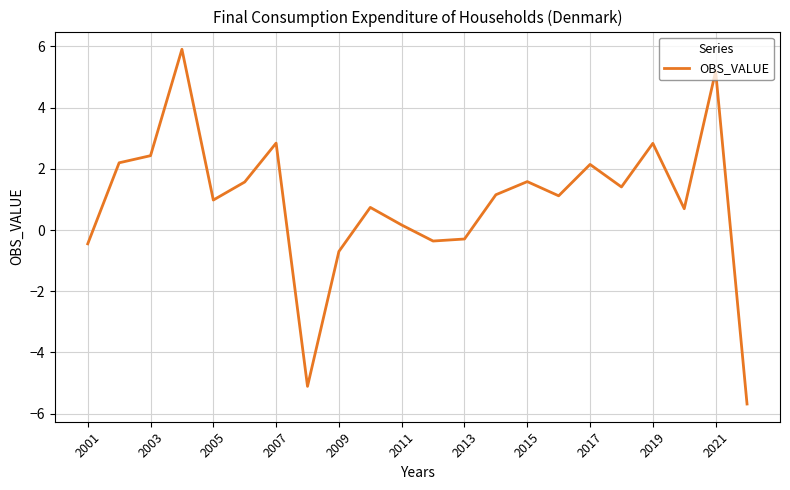

What is the difference between the maximum and minimum values?

11.6